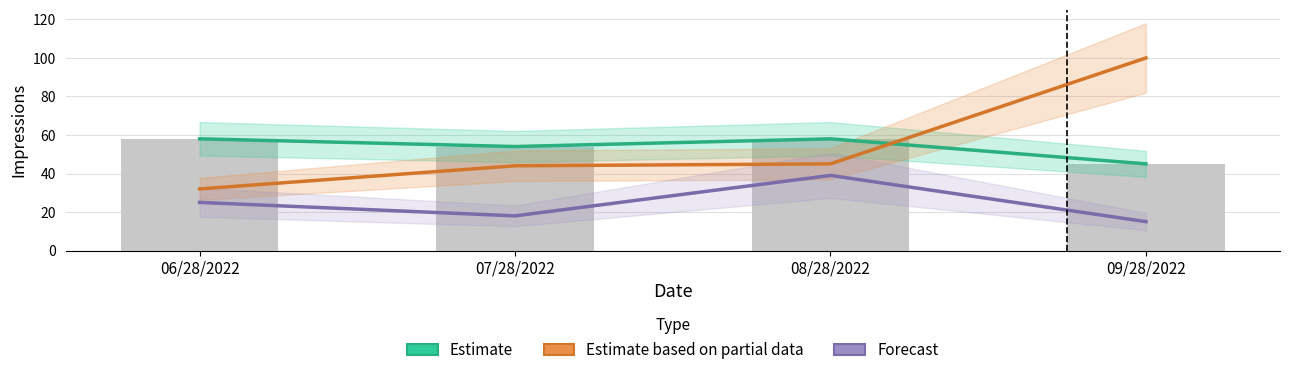

Is the value of Estimate at 07/28/2022 greater than the value of Forecast at 07/28/2022?

Yes